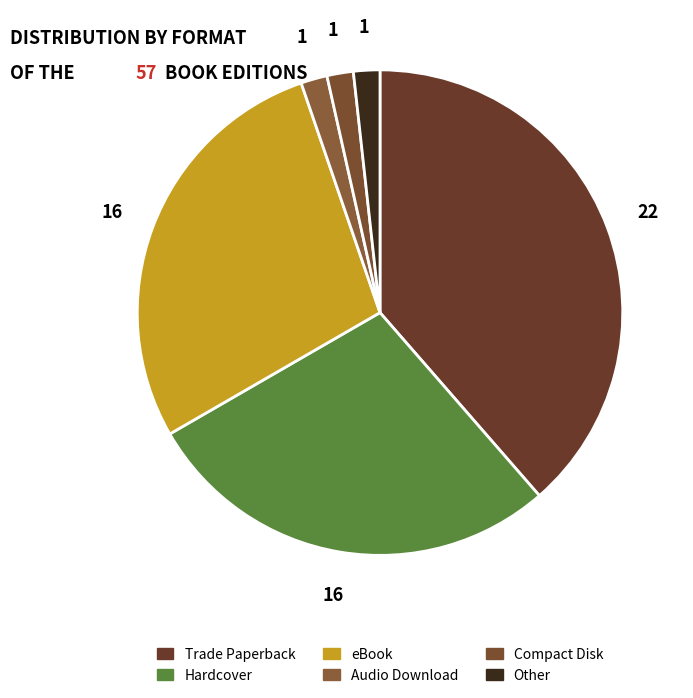

Approximately how many times larger is the value at Compact Disk compared to Hardcover?

0.1